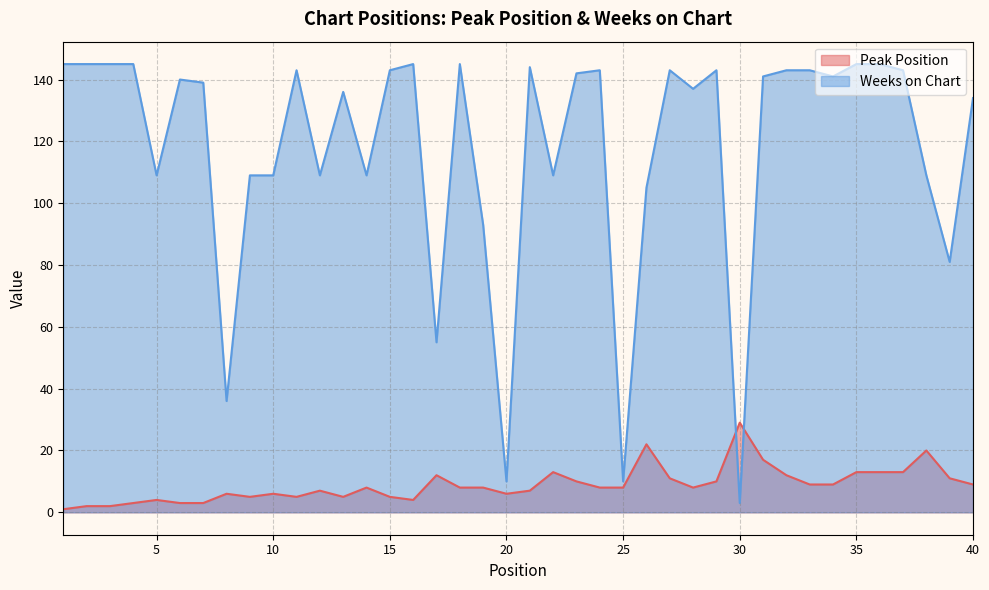

Which series has the largest range (max minus min)?

Weeks on Chart